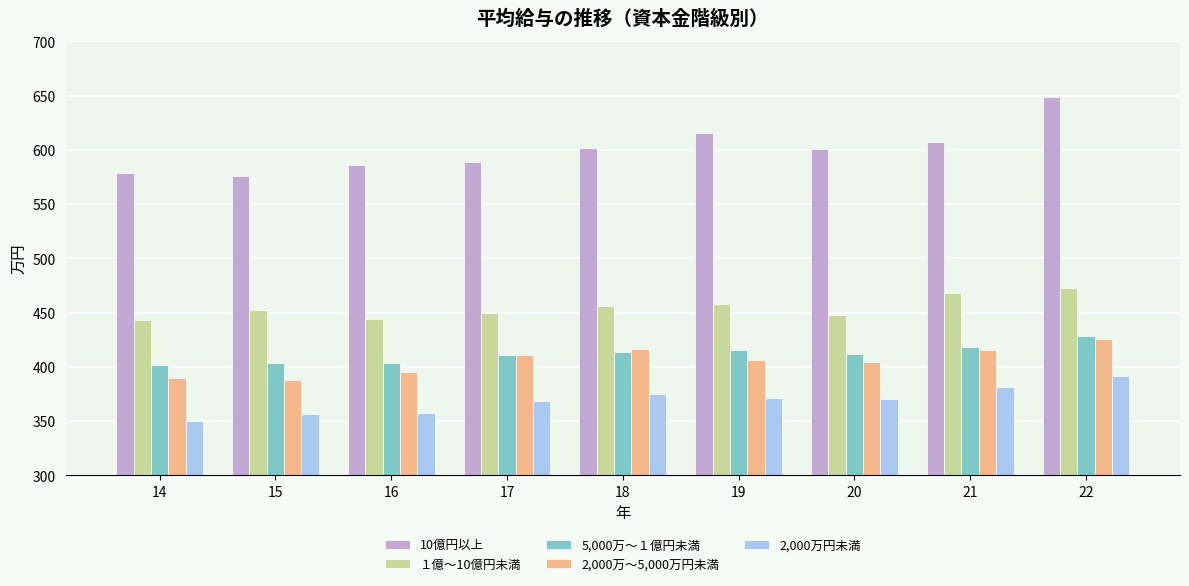

How many bars are there in each group?

5